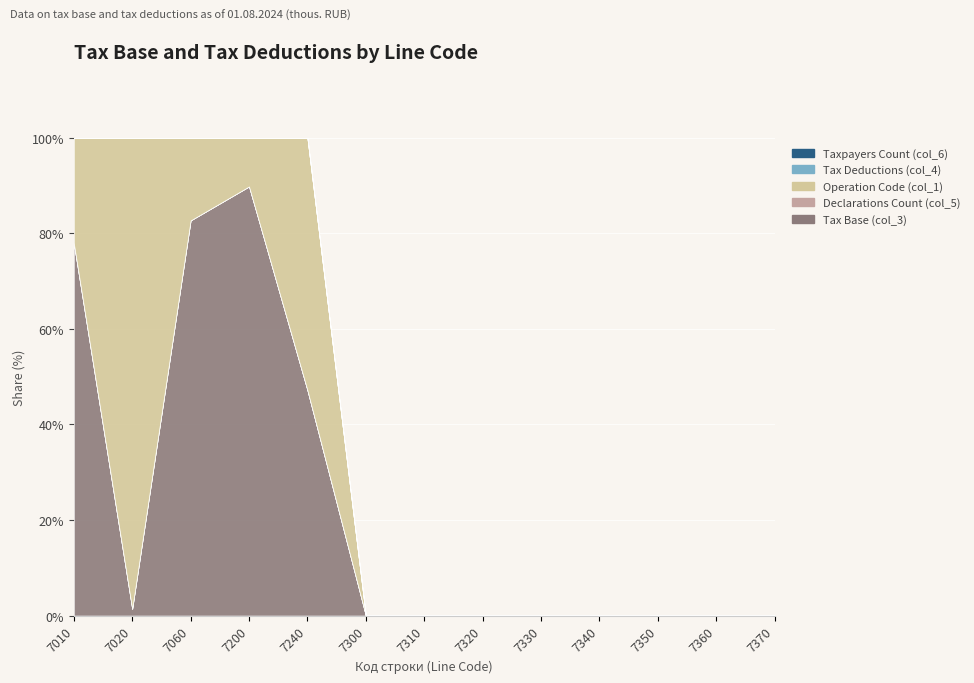

True or false: Operation Code (col_1) has a value of -687431 at 7330.

False